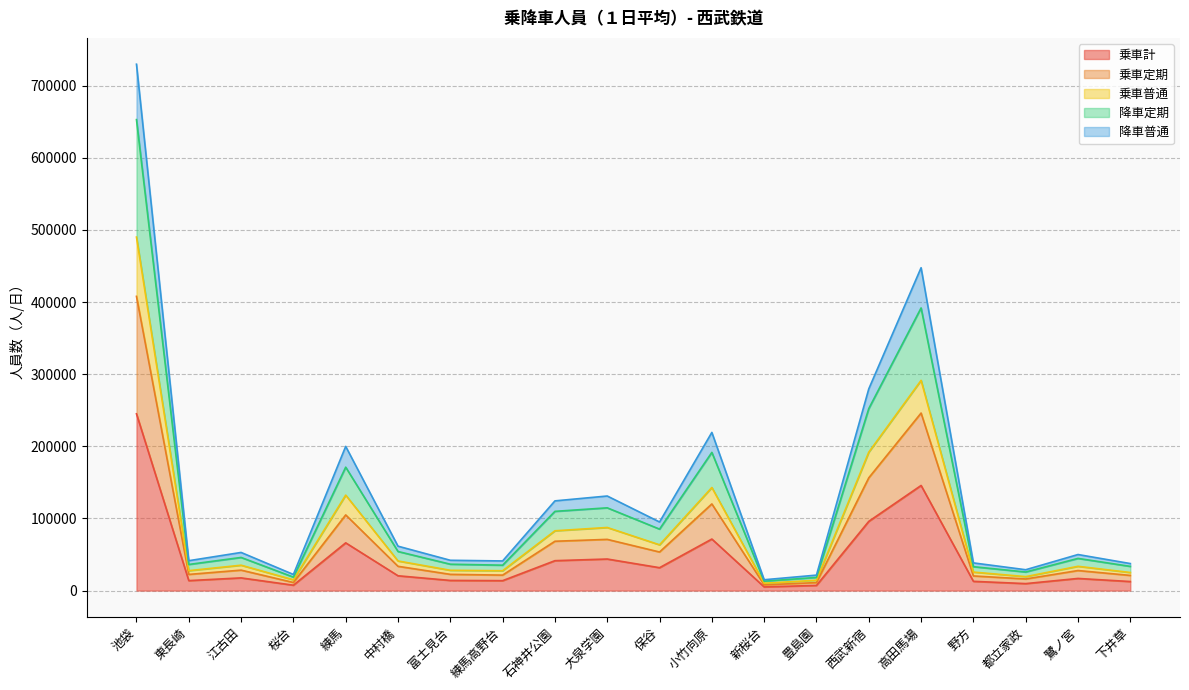

How many data points in 降車普通 are above 52852?

9